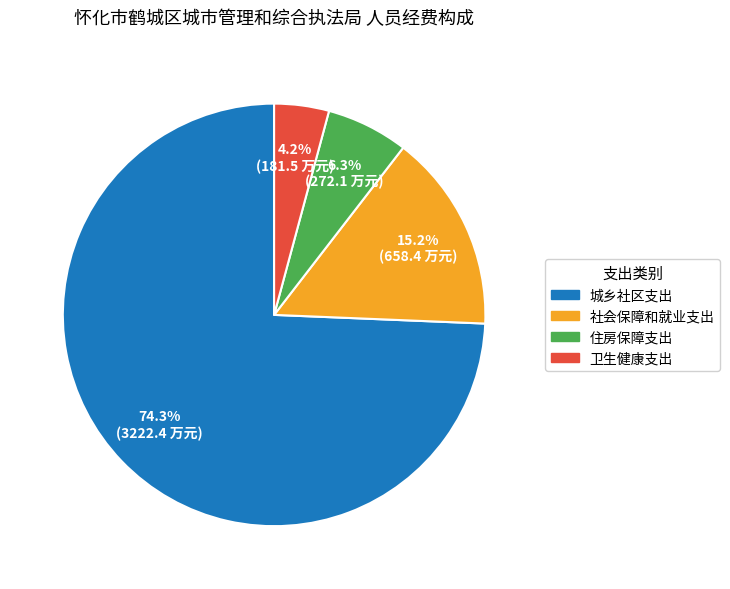

How many slices are in this pie chart?

4